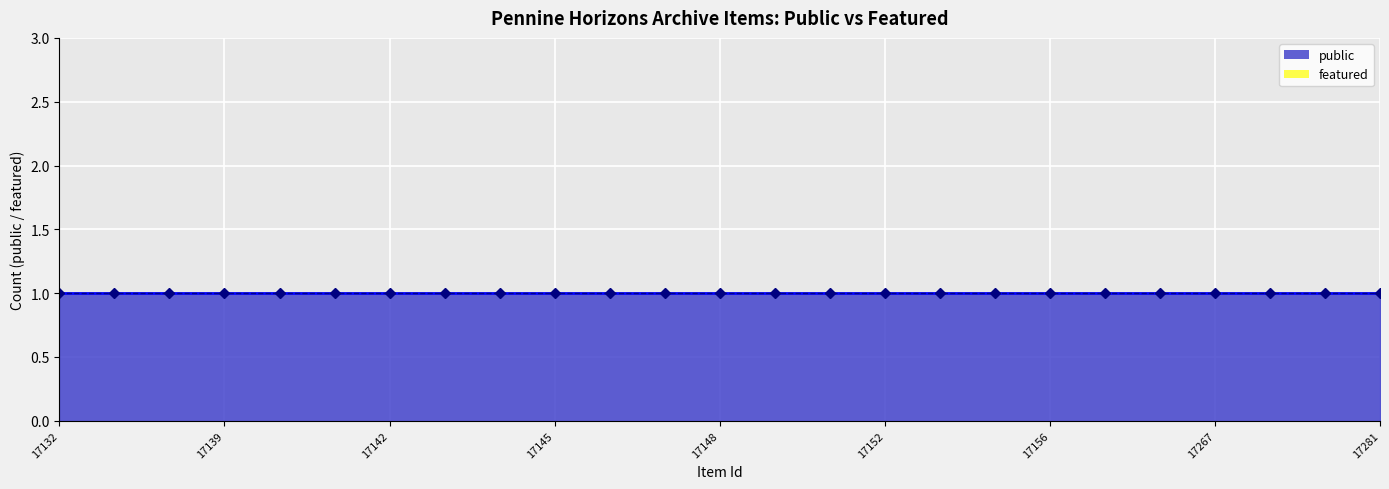

The public series shows 0 at 17143. True or false?

False